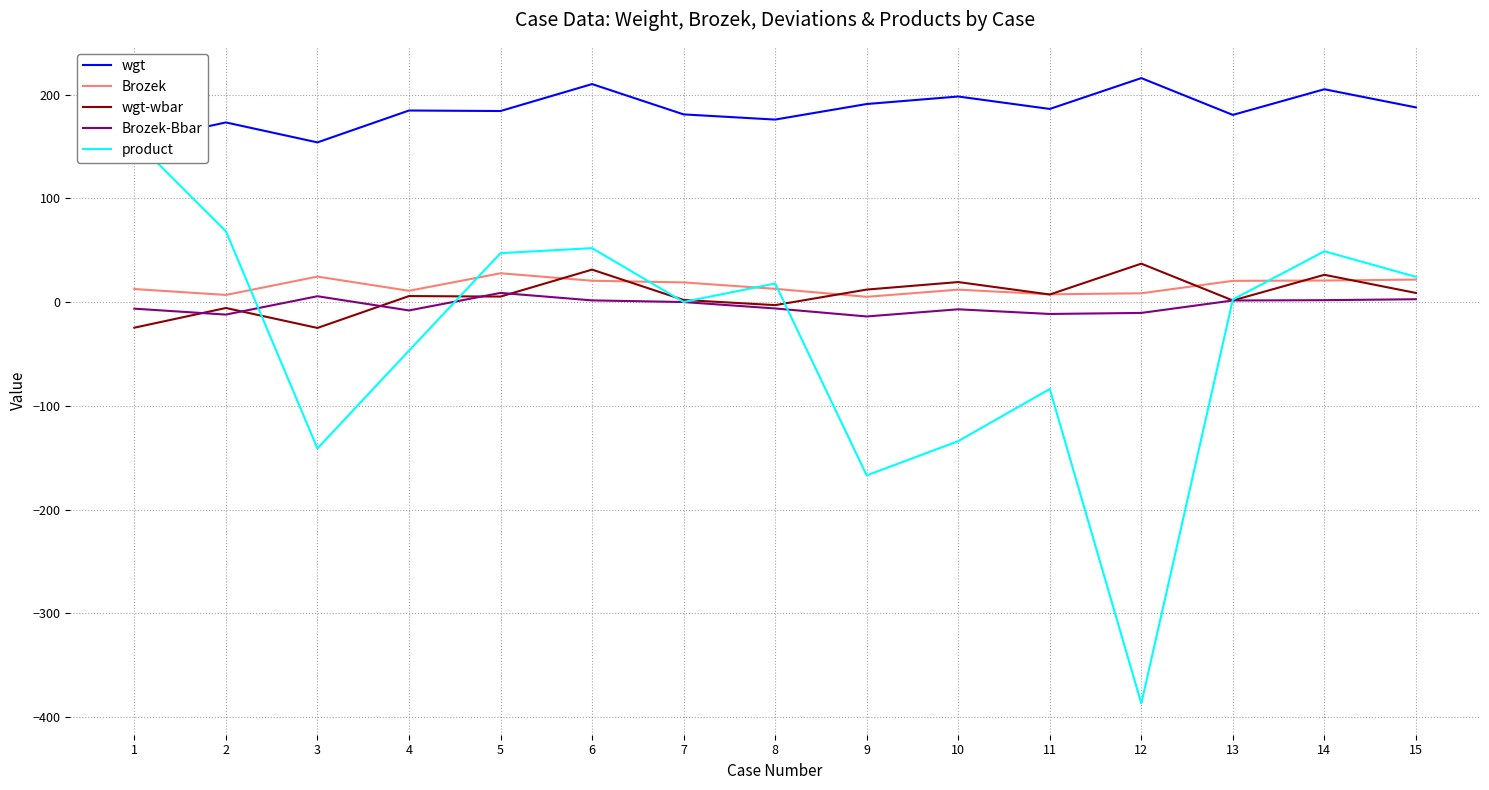

How many lines are shown in the chart?

5